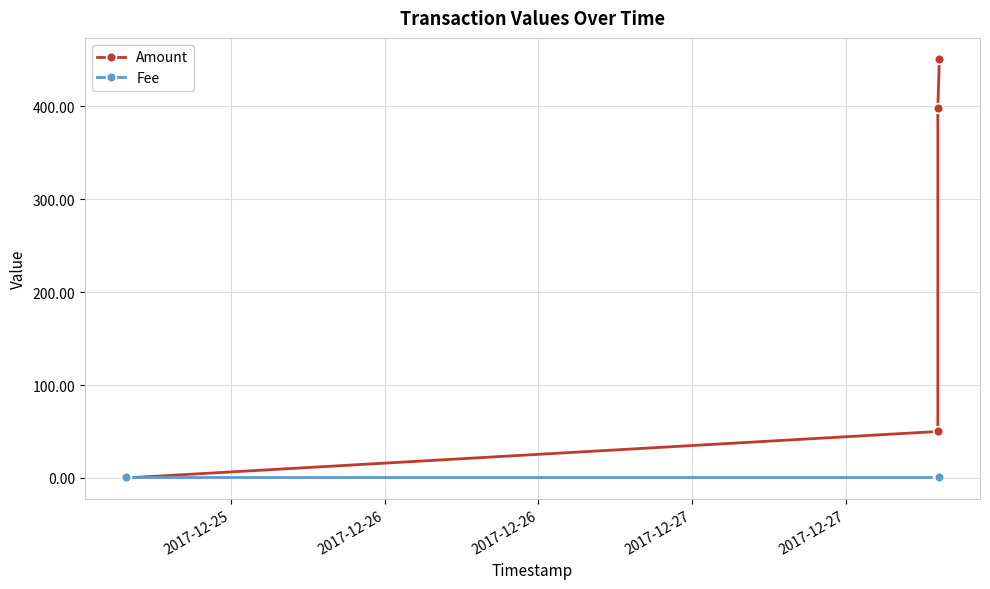

What are all the series names shown in the legend?

Amount, Fee